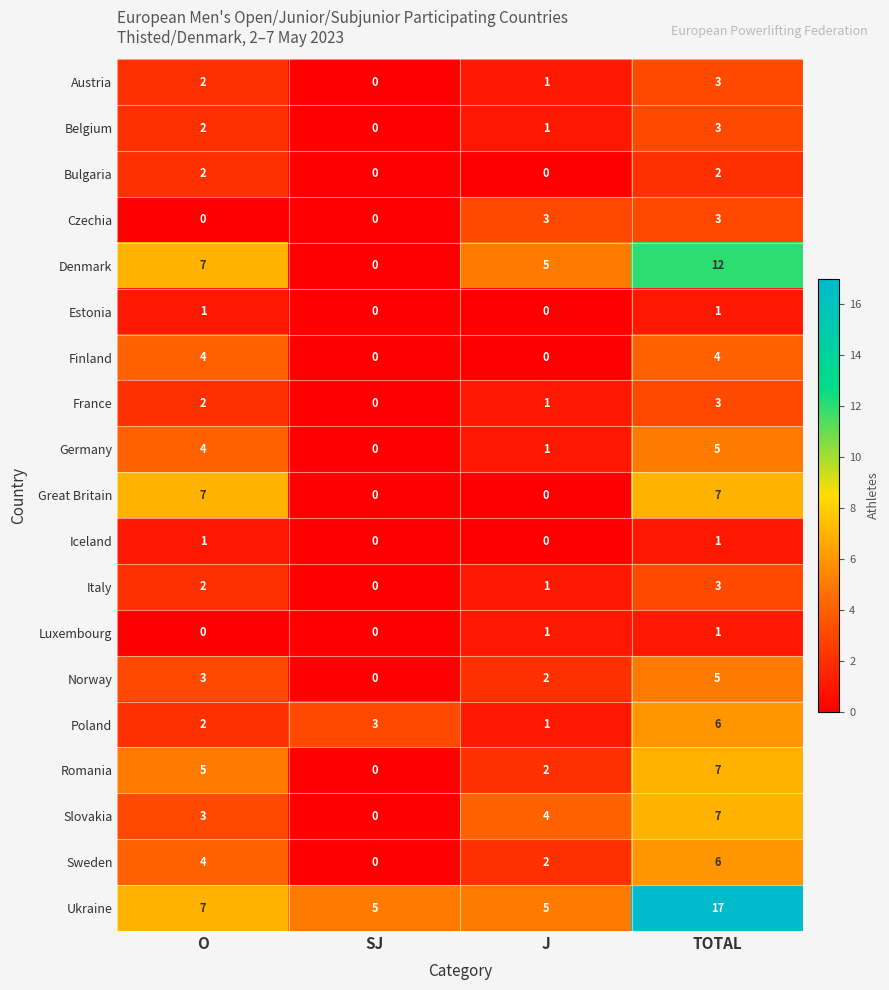

List the labels in order of Denmark value, largest first.

TOTAL, O, J, SJ